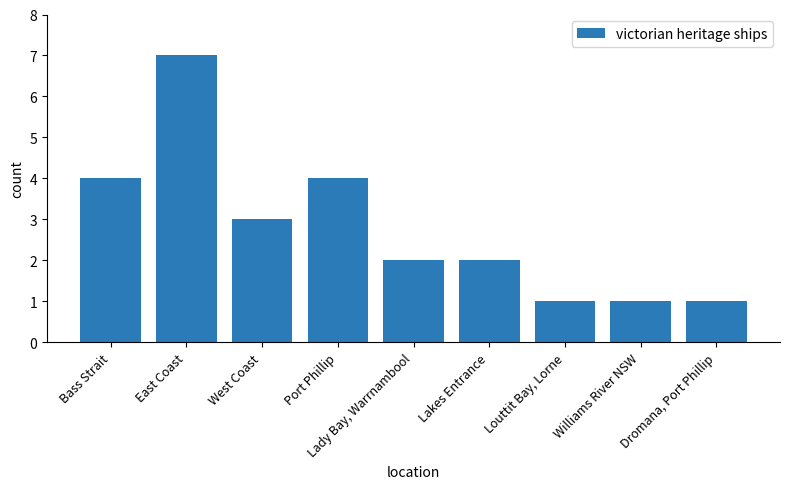

What is the average value?

3